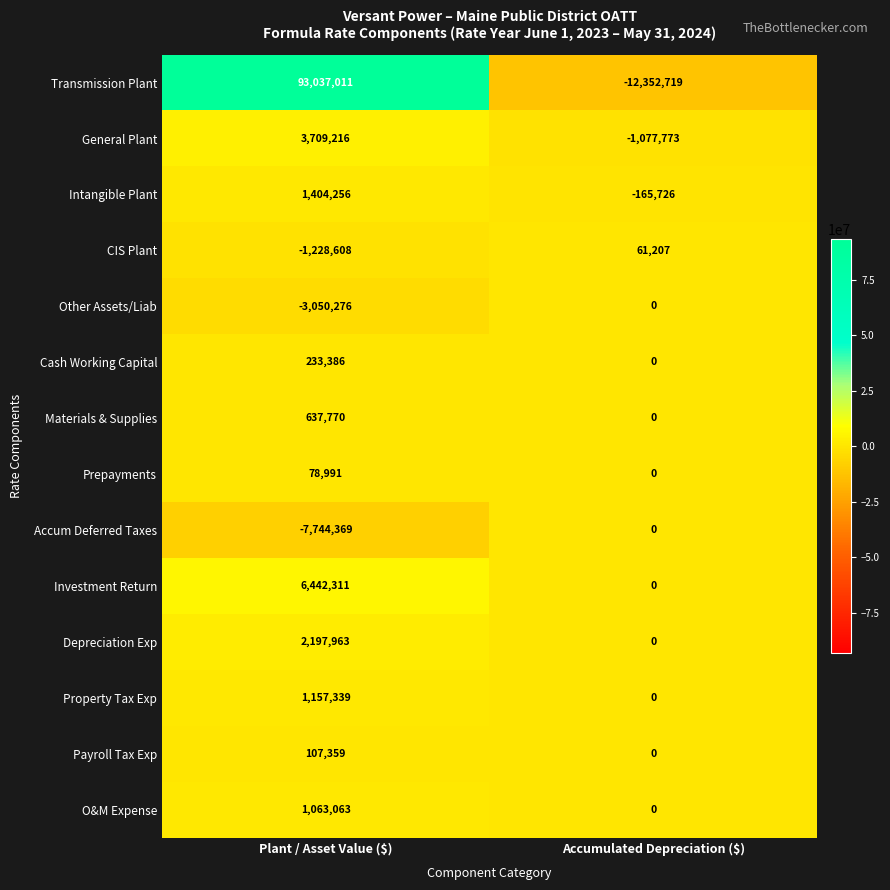

At which label is Depreciation Exp closest to 1098981?

Accumulated Depreciation ($)